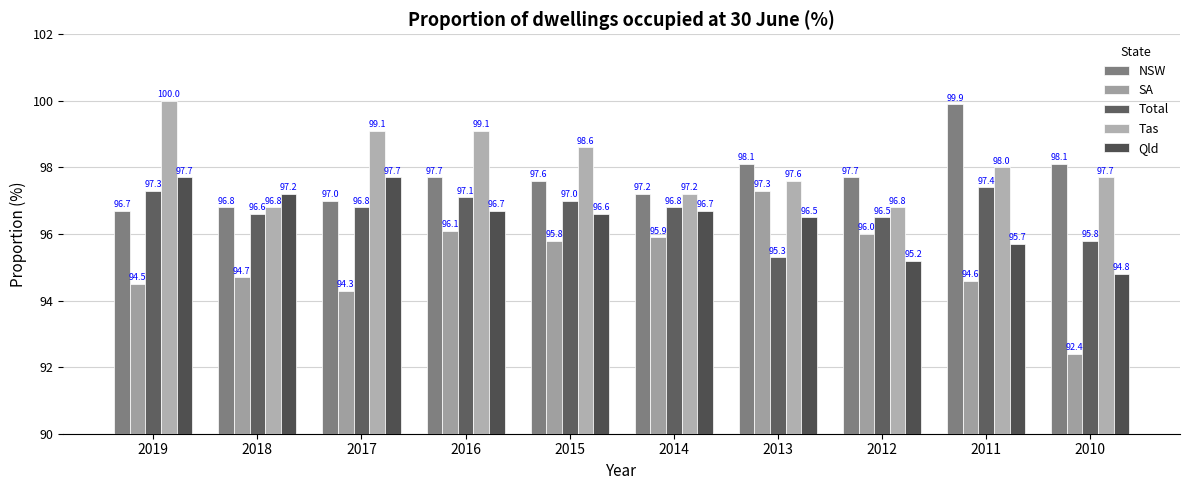

At which category does the chart reach its minimum across all series?

2010